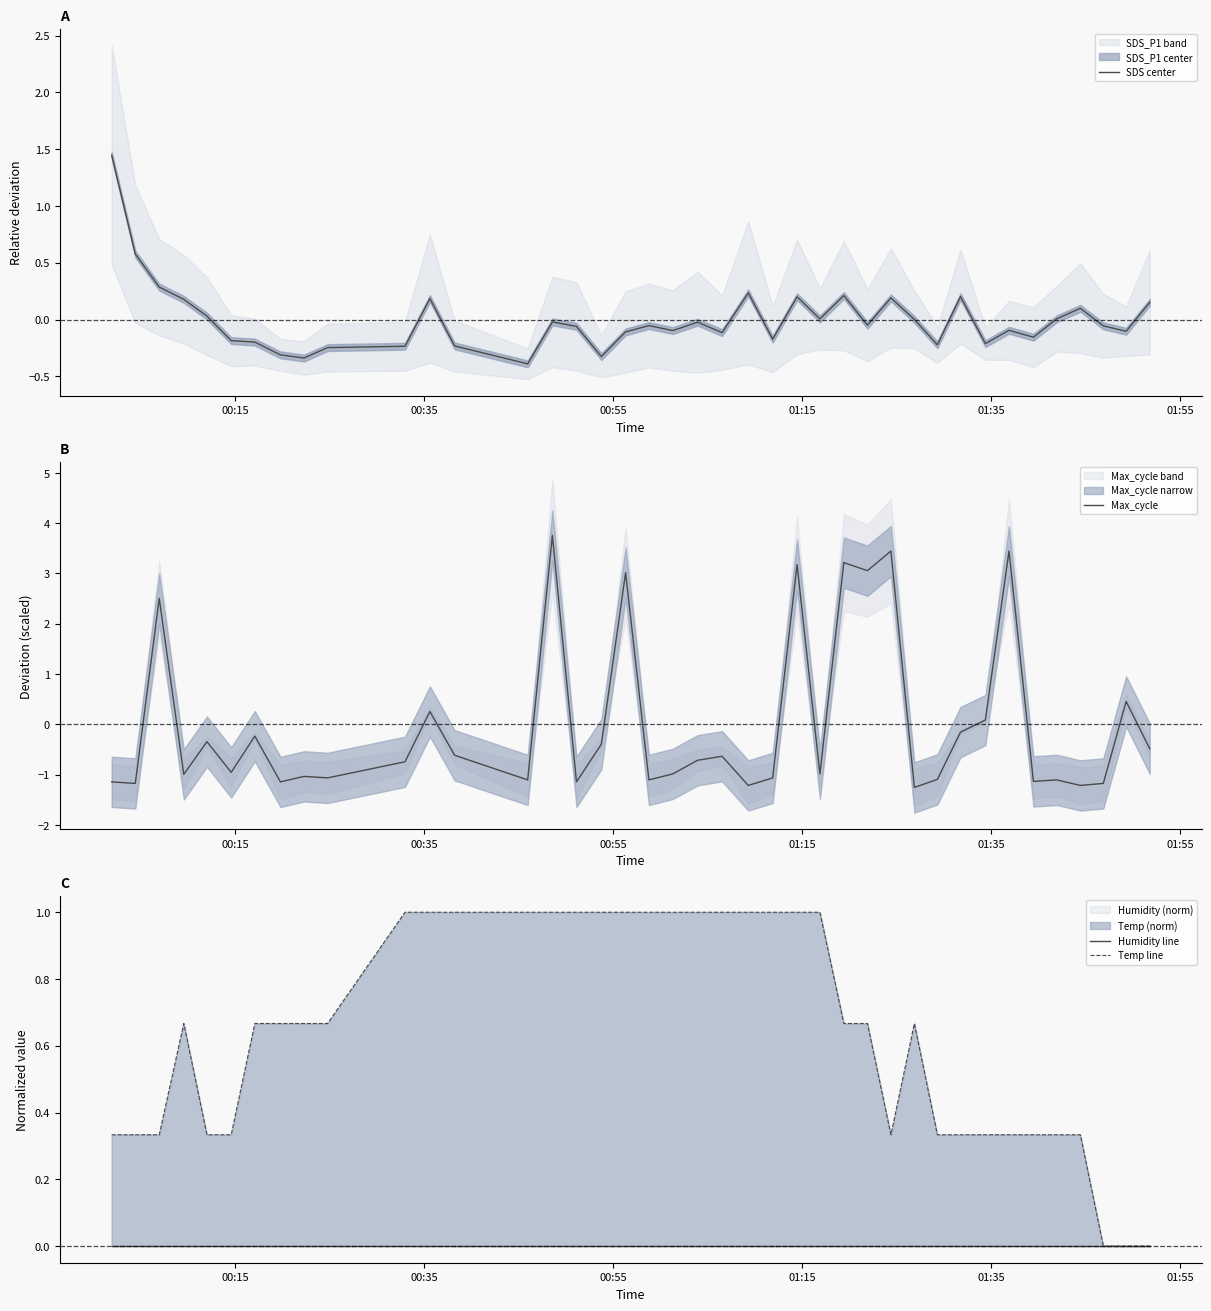

What is the highest value of the Max_cycle series?

3.8